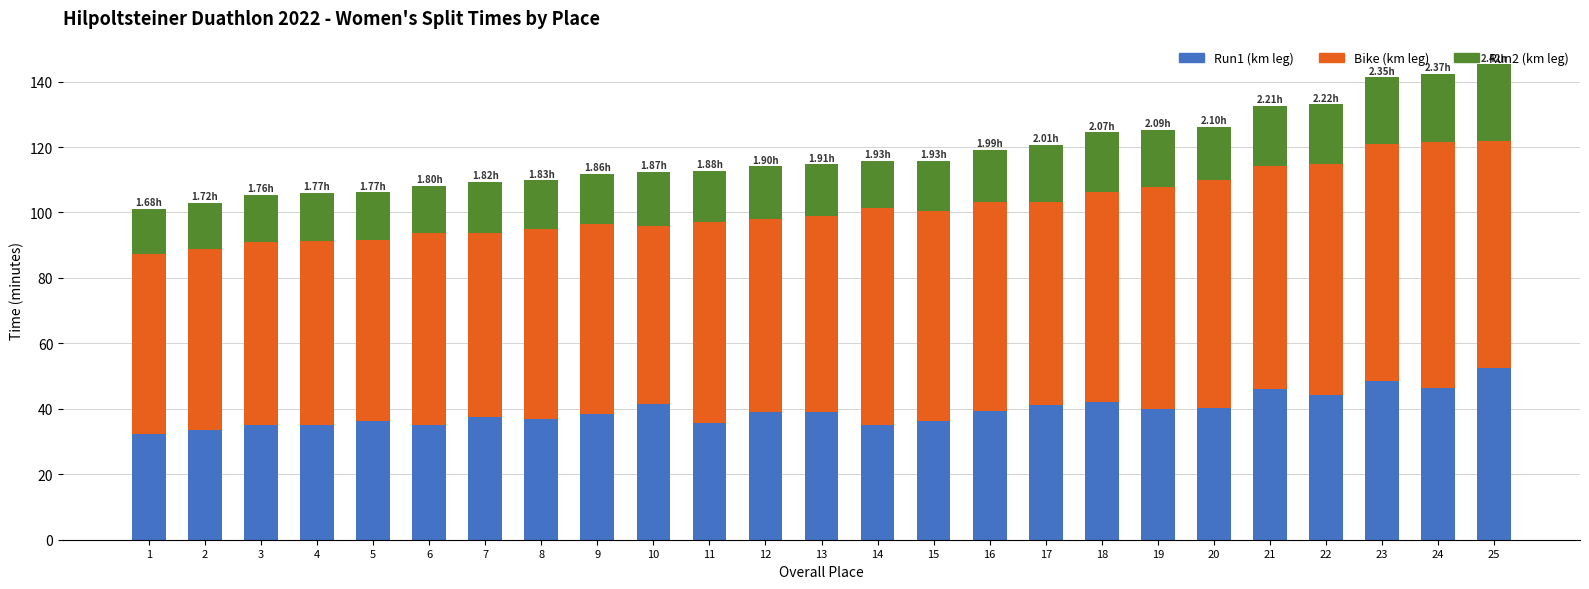

Count the number of categories in the chart.

25